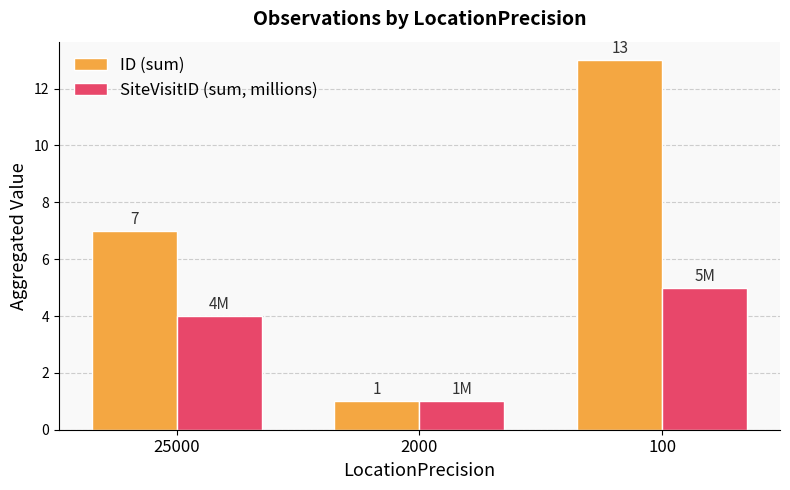

What is the minimum value for ID (sum)?

1